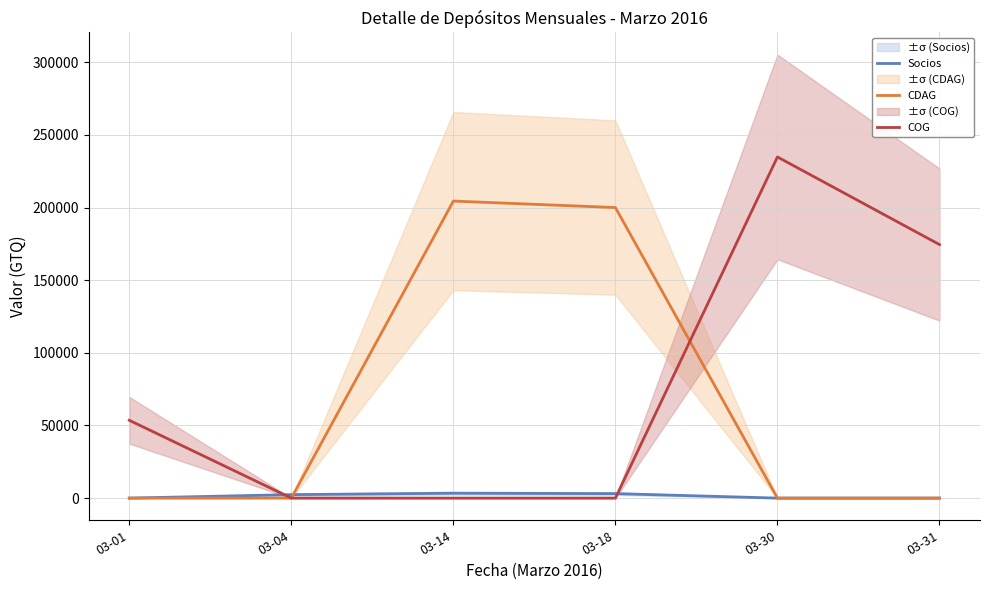

How many positive values does the Socios series have?

3